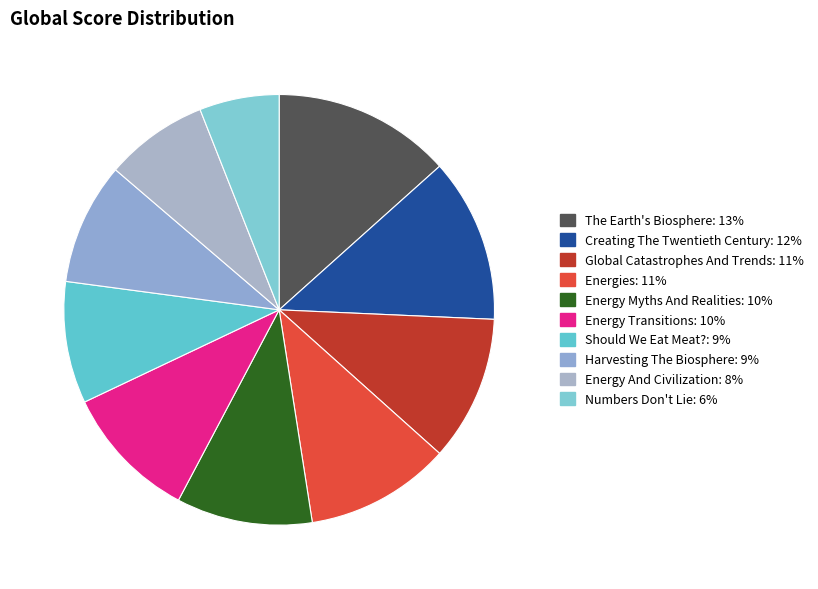

How many segments does this pie chart have?

10